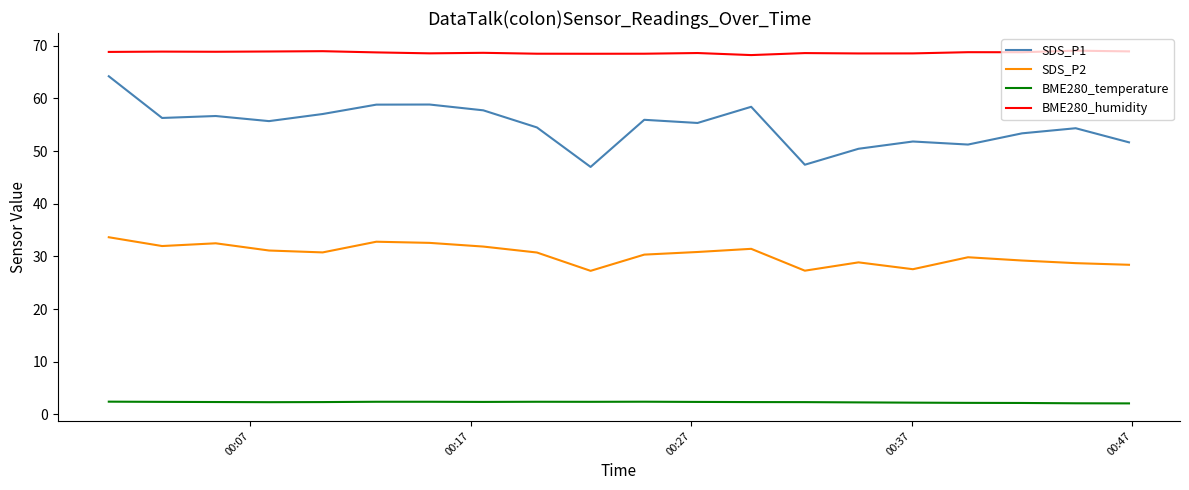

What is the greatest value displayed?

69.1